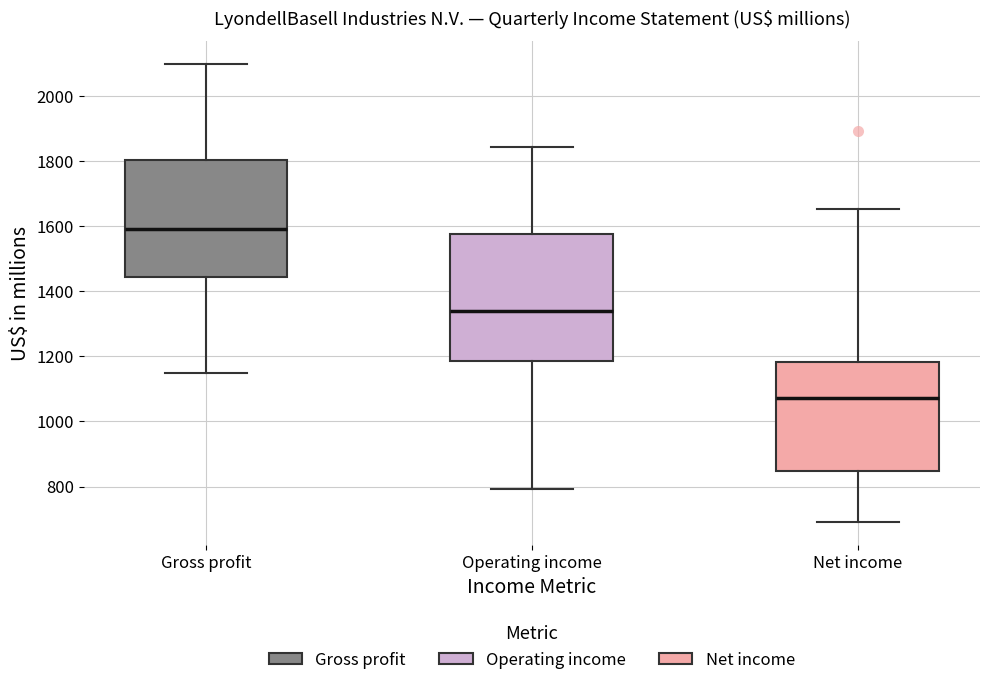

Reading left to right, read every box against the y-axis: the position of its median line, the range the box covers, and the ends of its whiskers. The values are not printed on the chart, so give them approximately, as read against the axis.

Gross profit: median 1600, box 1440 to 1800, whiskers 1140 to 2100
Operating income: median 1340, box 1180 to 1580, whiskers 800 to 1840
Net income: median 1080, box 840 to 1180, whiskers 700 to 1660